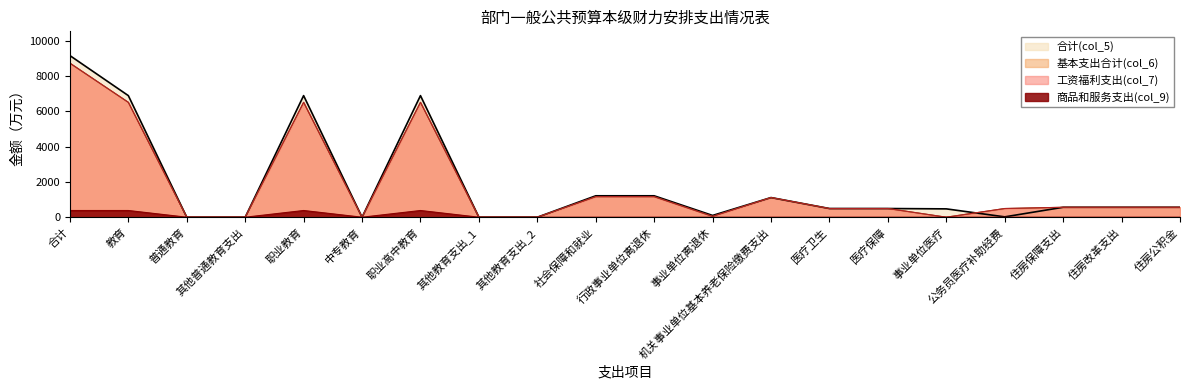

At which label does 基本支出合计(col_6) reach its minimum?

普通教育